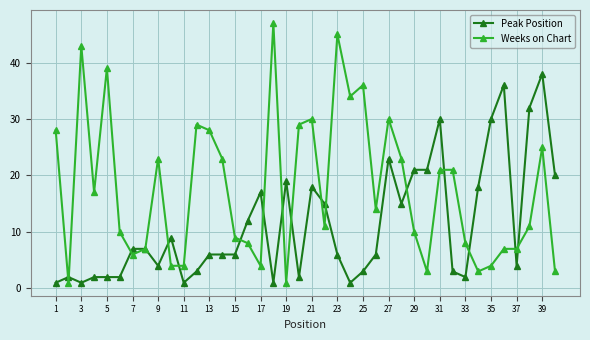

What is the maximum value shown in the chart?

47